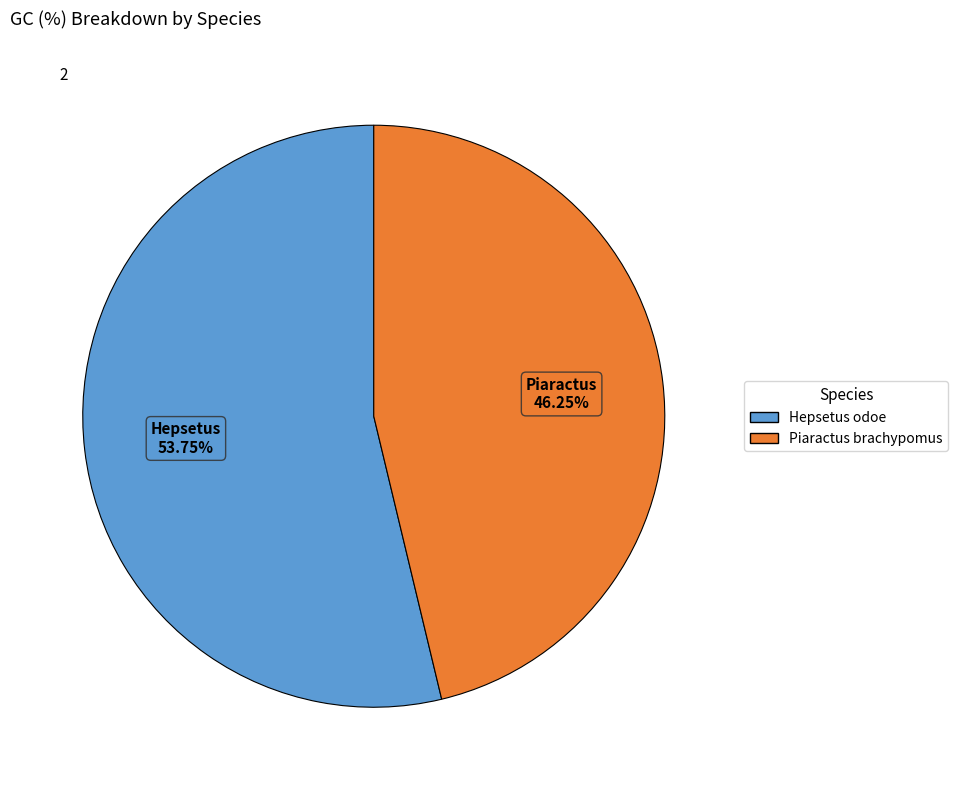

What percentage is the Piaractus brachypomus slice, to the nearest percent?

46%